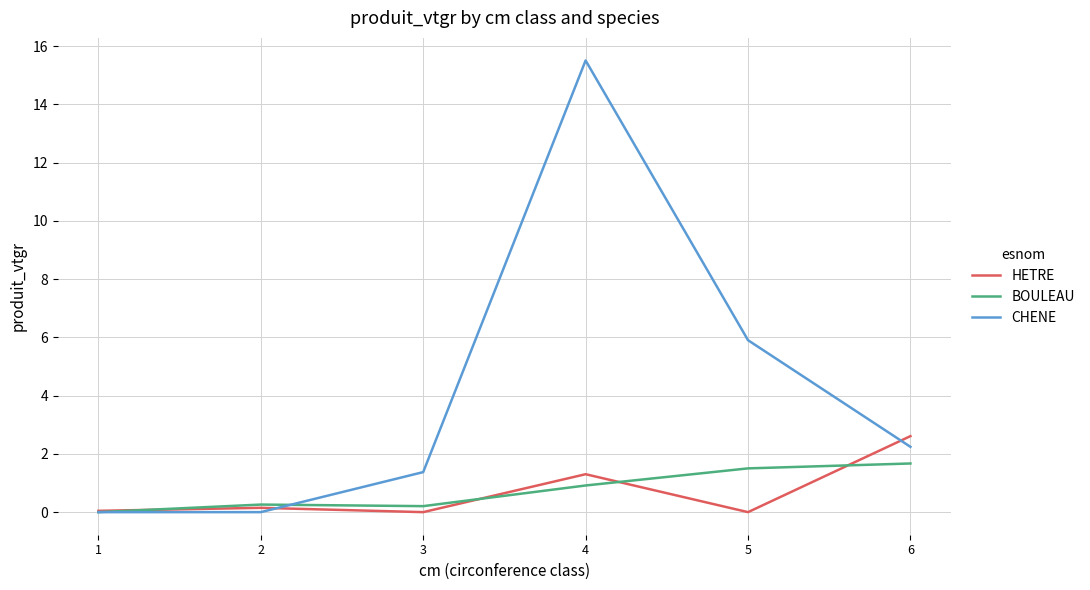

Count the number of categories in the chart.

6